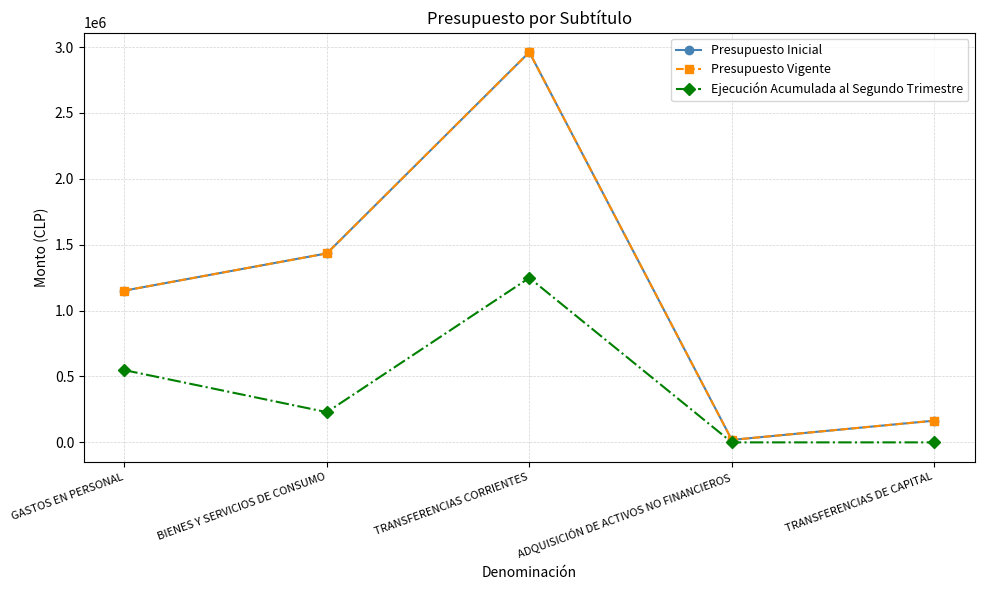

Does the chart have visible grid lines?

Yes